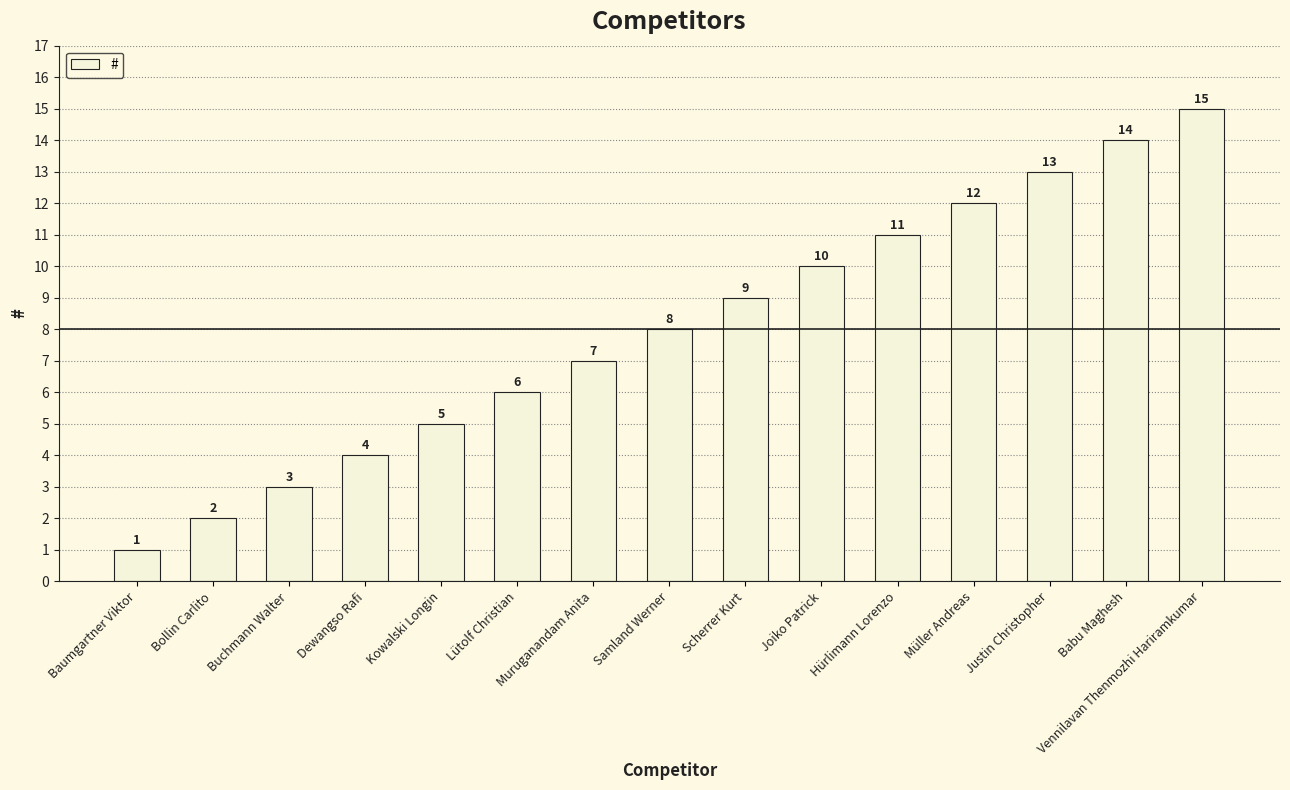

At which label is the value closest to 8?

Samland Werner